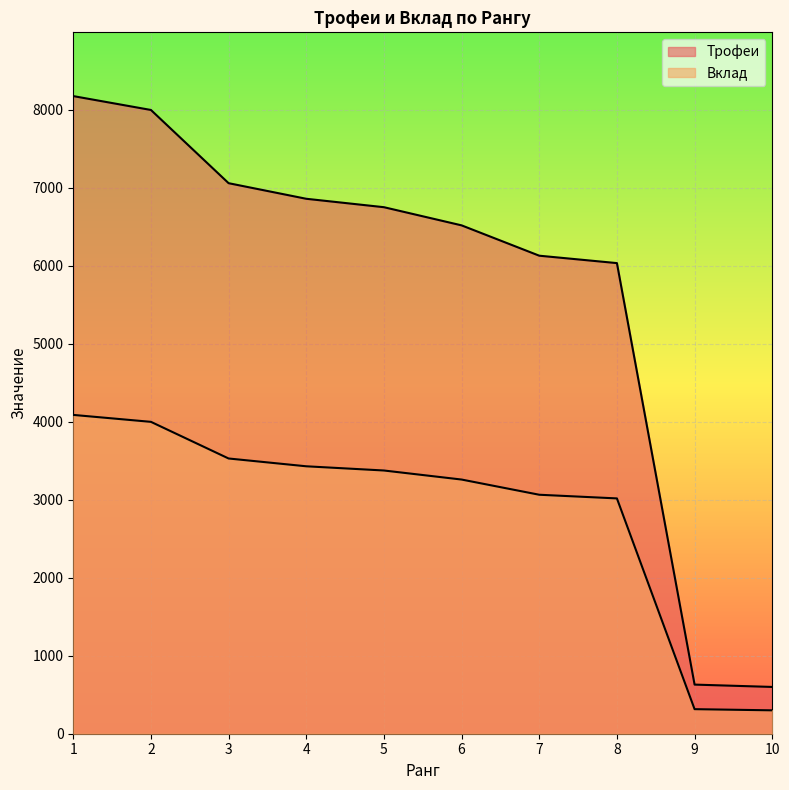

True or false: Трофеи and Вклад cross at least once.

False